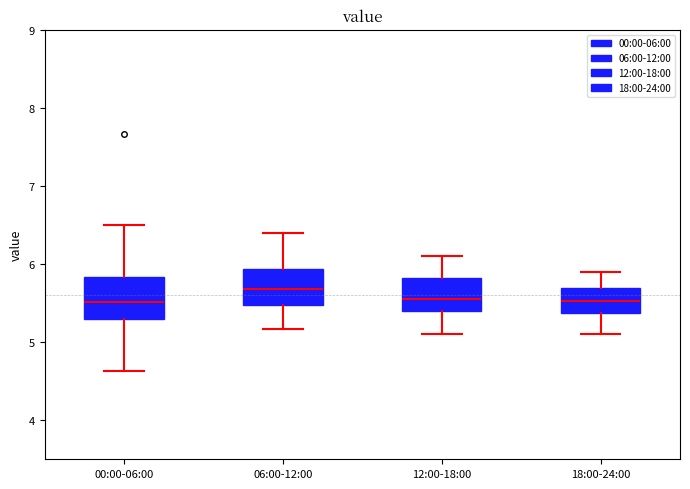

Reading left to right, read every box against the y-axis: the position of its median line, the range the box covers, and the ends of its whiskers. The values are not printed on the chart, so give them approximately, as read against the axis.

00:00-06:00: median 5.5, box 5.3 to 5.8, whiskers 4.6 to 6.5
06:00-12:00: median 5.7, box 5.5 to 5.9, whiskers 5.2 to 6.4
12:00-18:00: median 5.6, box 5.4 to 5.8, whiskers 5.1 to 6.1
18:00-24:00: median 5.5, box 5.4 to 5.7, whiskers 5.1 to 5.9